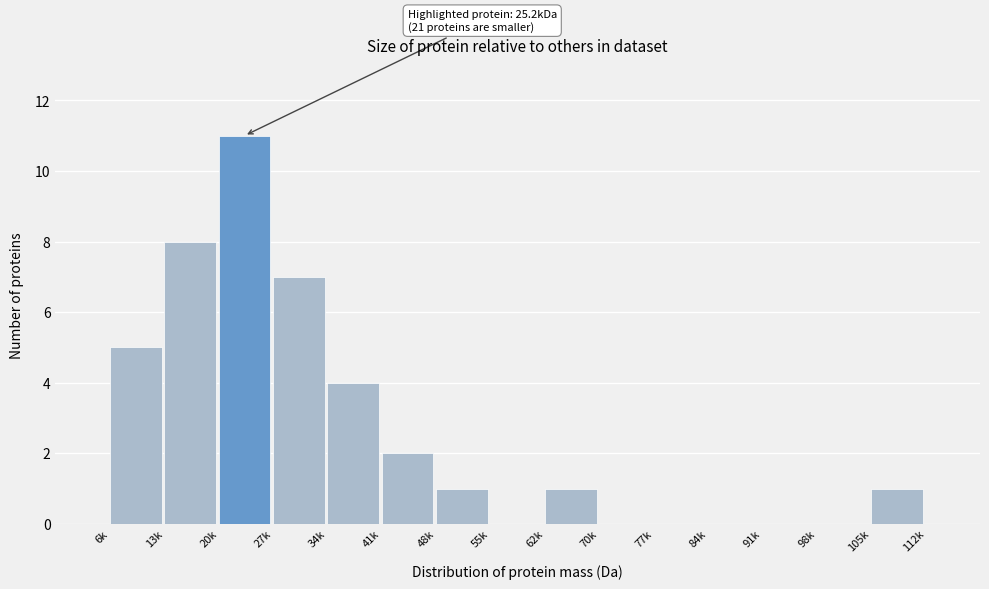

Reading left to right, list all the values displayed in this chart.

6k=5	13k=8	20k=11	27k=7	34k=4	41k=2	48k=1	55k=0	62k=1	70k=0	77k=0	84k=0	91k=0	98k=0	105k=1